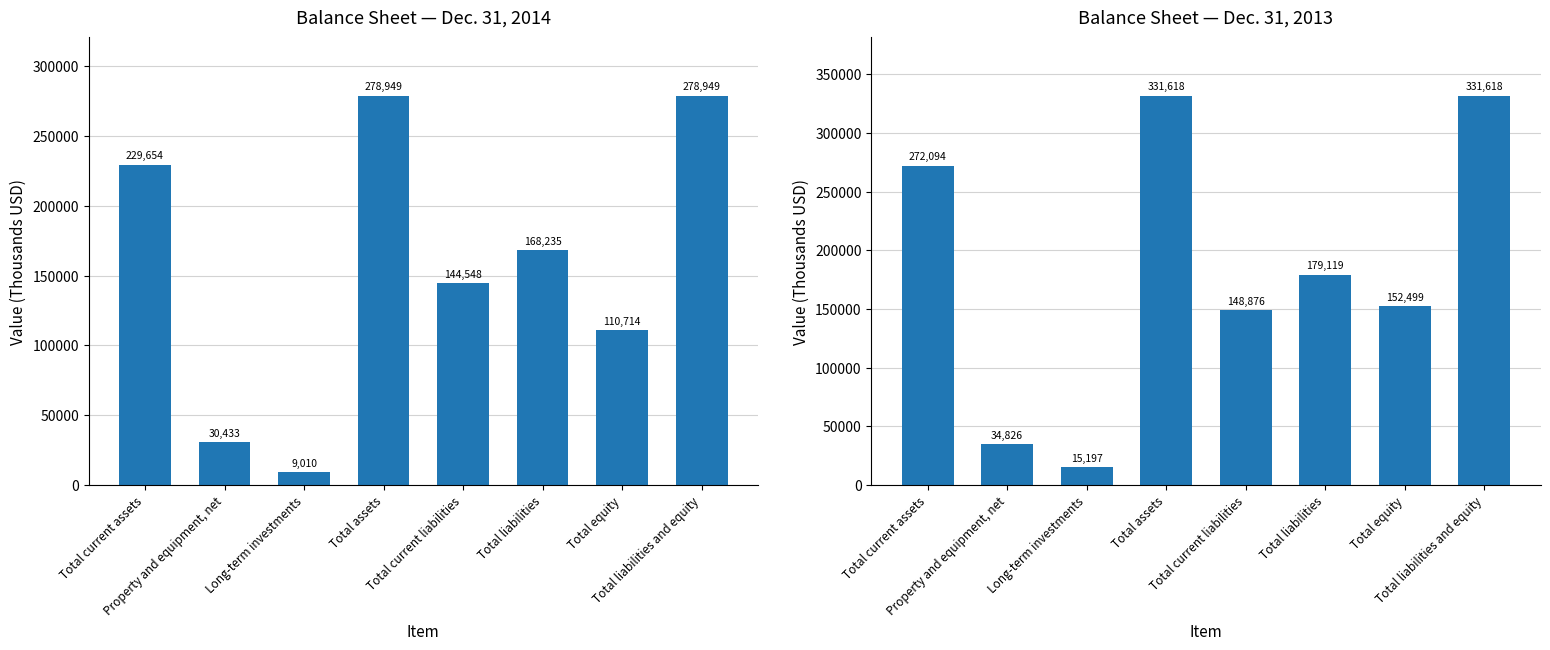

At which category does the chart reach its peak across all series?

Total assets